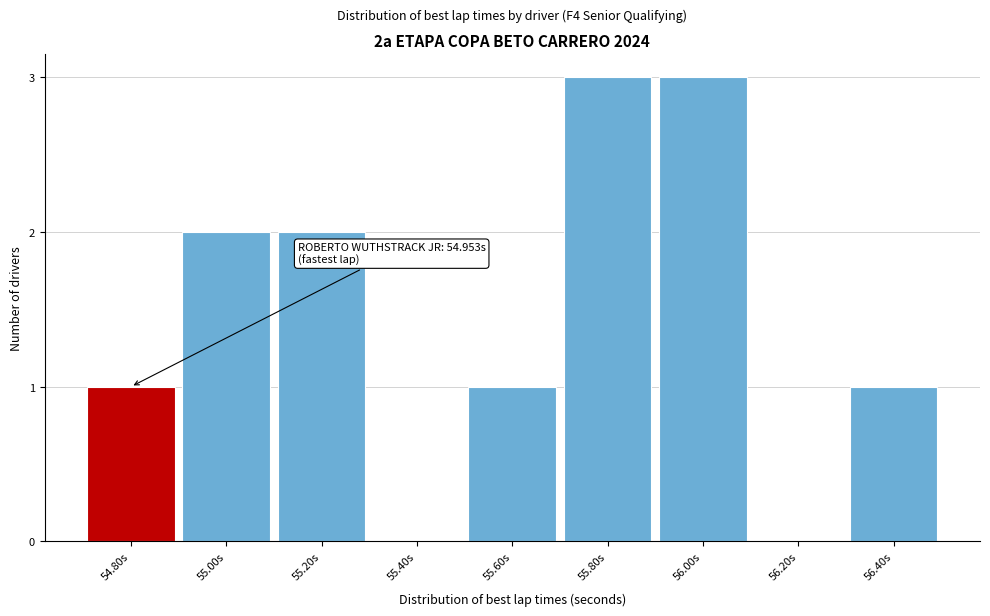

Reading left to right, list all the values displayed in this chart.

54.80s=1	55.00s=2	55.20s=2	55.40s=0	55.60s=1	55.80s=3	56.00s=3	56.20s=0	56.40s=1